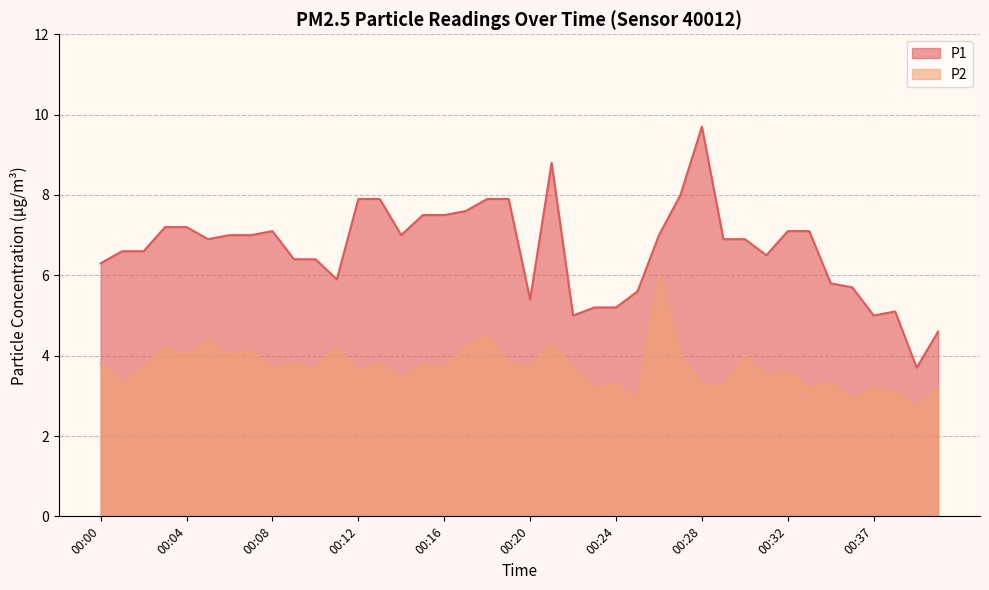

What is the minimum value shown in the chart?

2.7